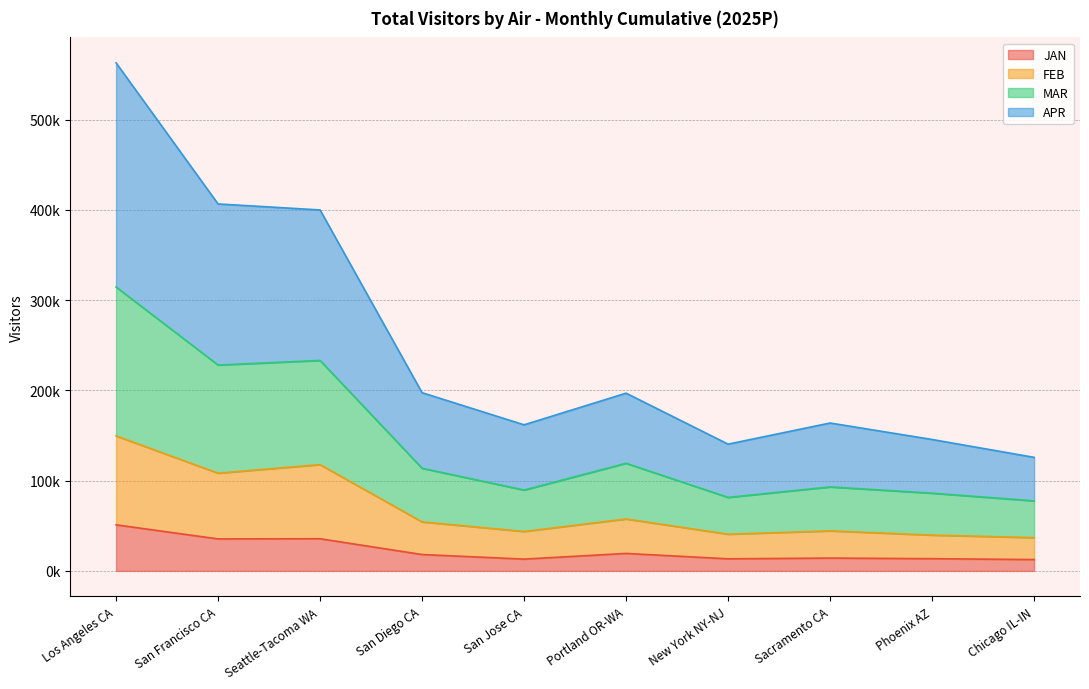

Which category has the lowest value in the FEB series?

Chicago IL-IN